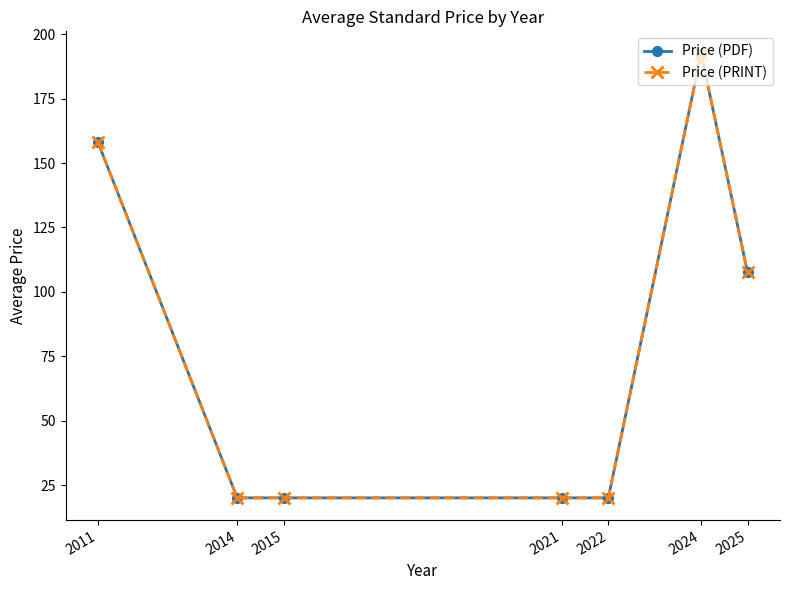

What value does the Price (PDF) series have at 2025?

107.6